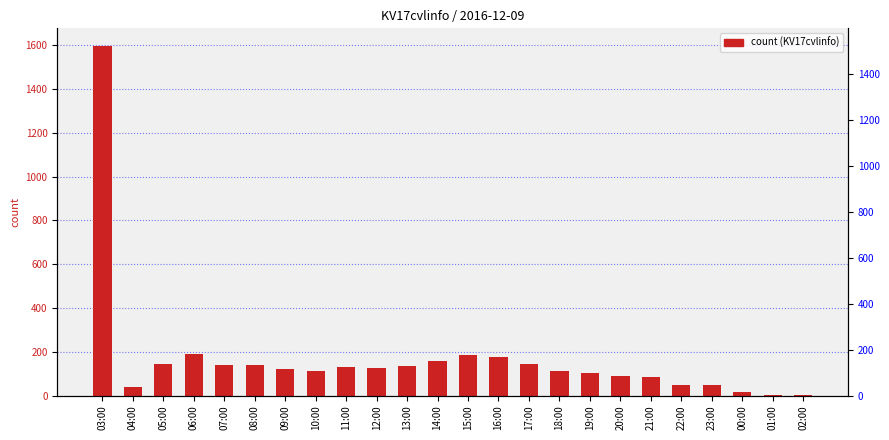

True or false: the data shows 53 at 07:00.

False